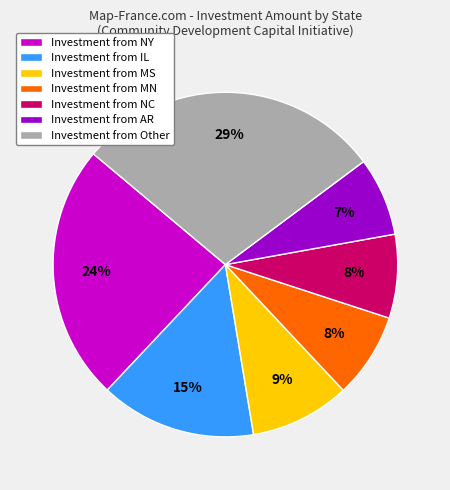

Is there a majority slice in this chart?

No